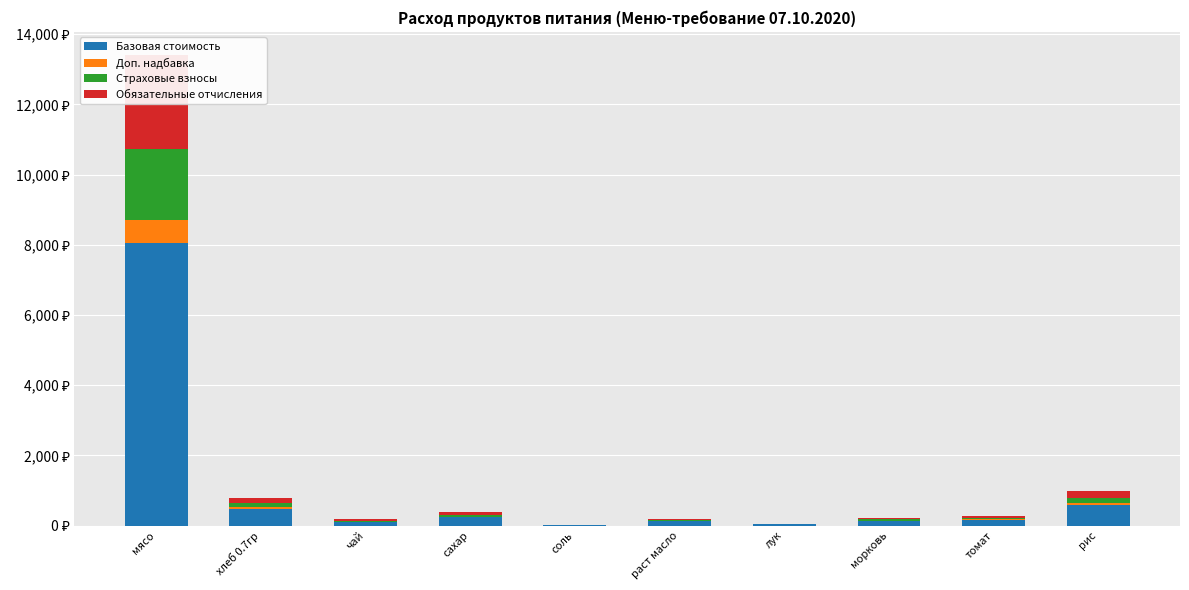

What is the average value of the Базовая стоимость series?

990.5